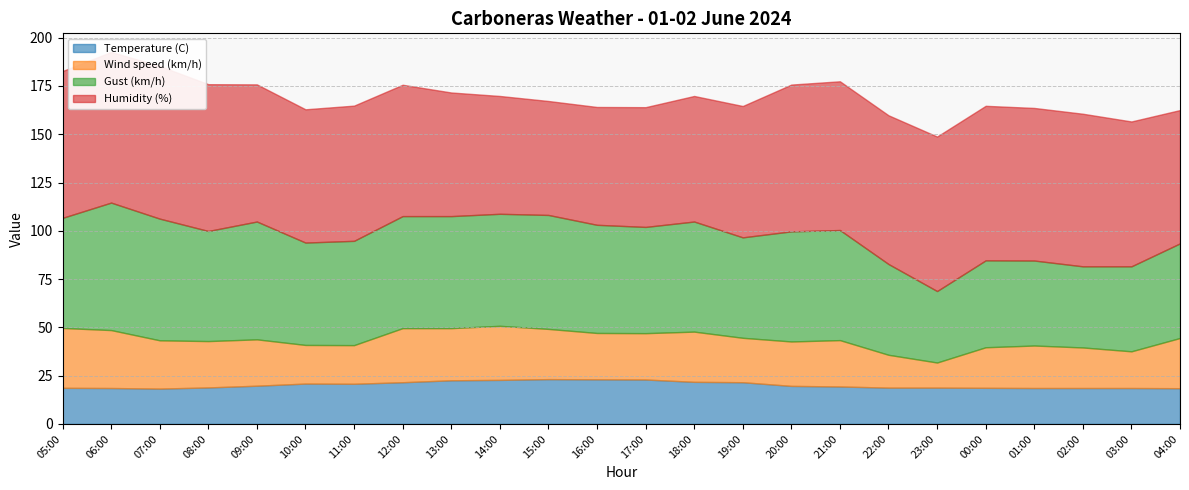

Which series has the largest range (max minus min)?

Gust (km/h)